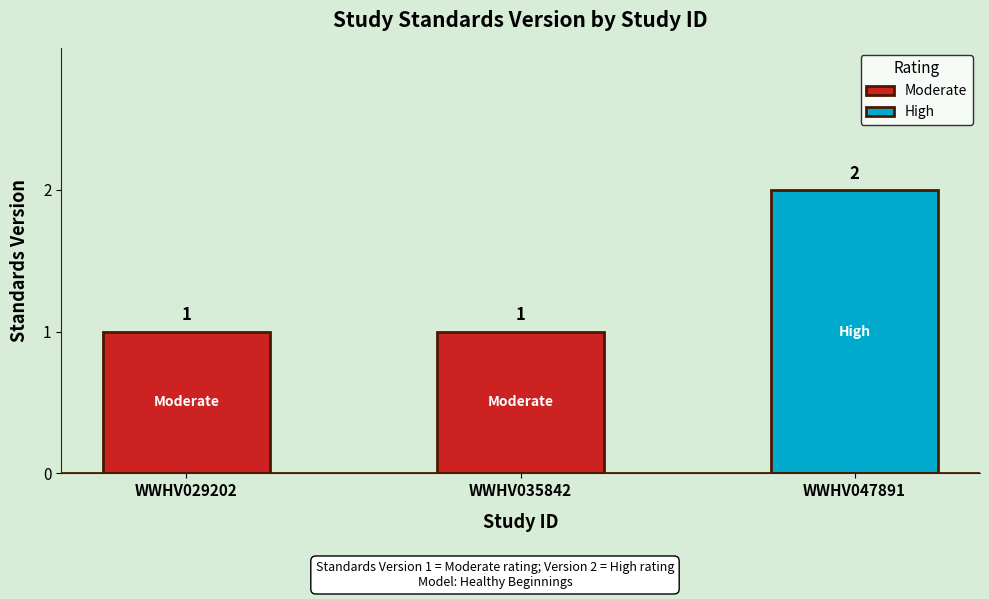

What is the difference between the maximum and minimum values?

1